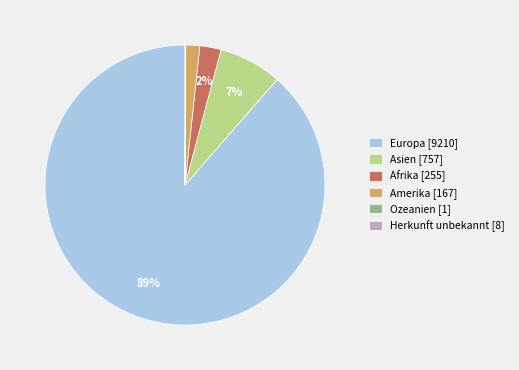

Is there a majority slice in this chart?

Yes